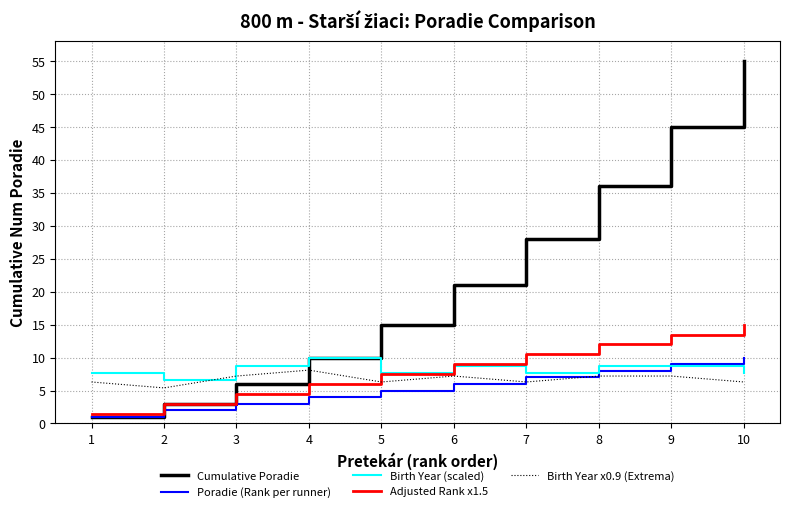

List the labels in order of Cumulative Poradie value, smallest first.

1, 2, 3, 4, 5, 6, 7, 8, 9, 10